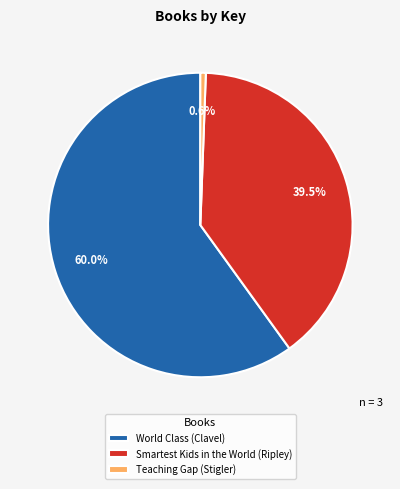

True or false: World Class (Clavel) accounts for 60% of the total.

True